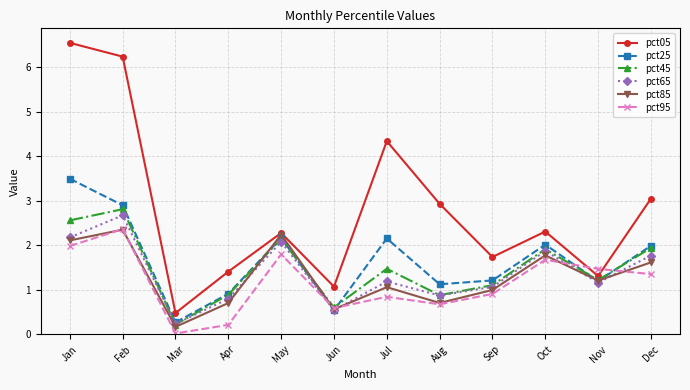

What is the total value across all series at Jun?

3.9